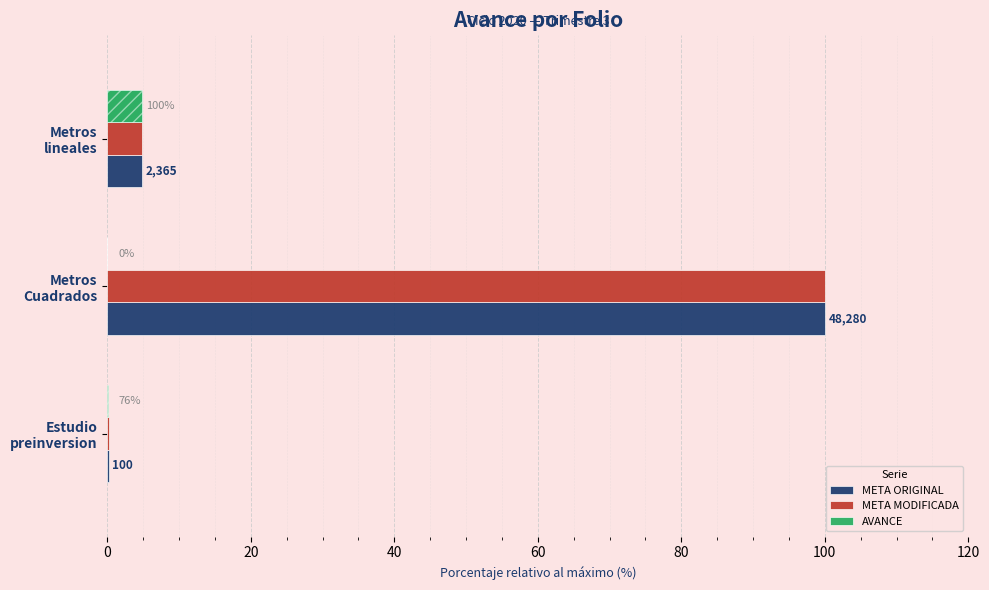

The value of META MODIFICADA at Estudio preinversion is 0.2. True or false?

True